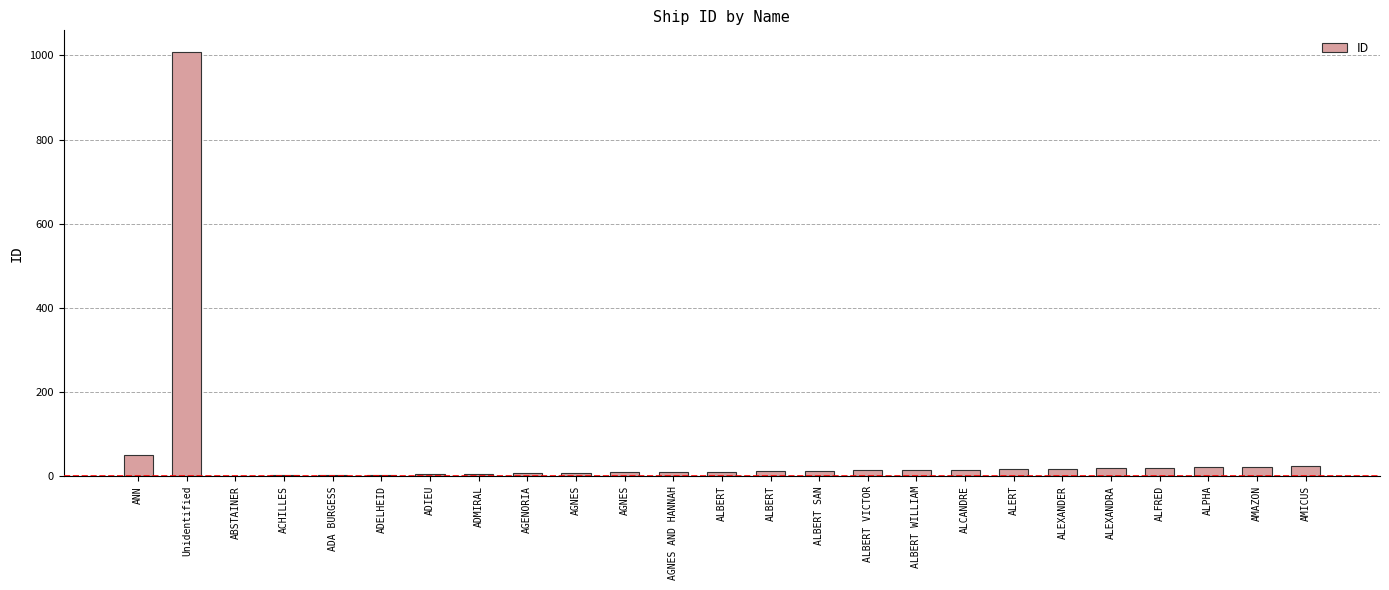

Which has a higher value, AGNES or ANN?

ANN